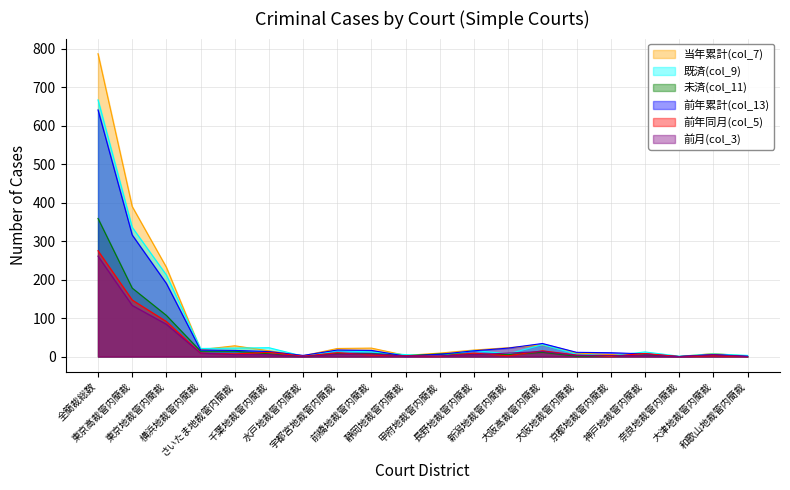

Which series changed the most between 全簡裁総数 and 東京高裁管内簡裁?

当年累計(col_7)